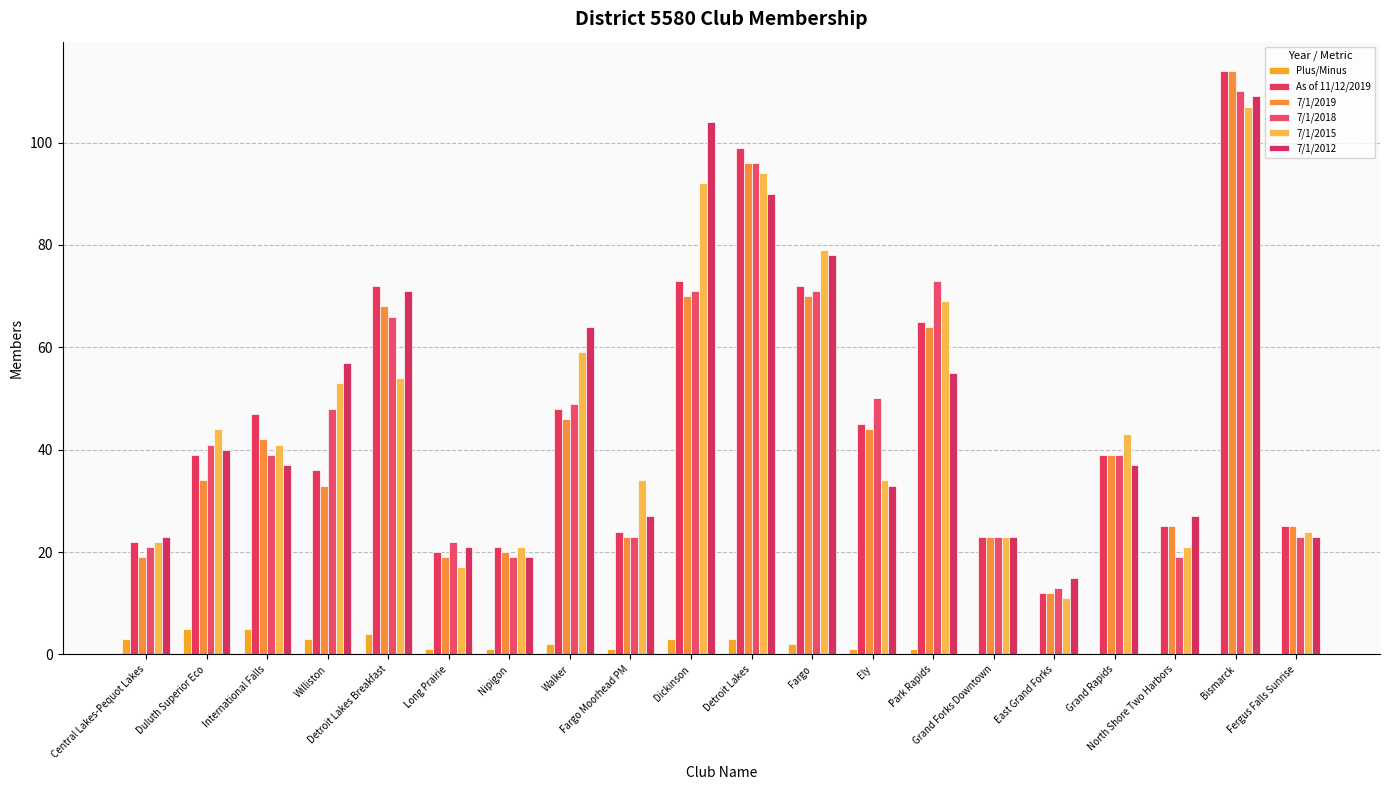

Is it true that 7/1/2019 equals 24 at Grand Rapids?

False